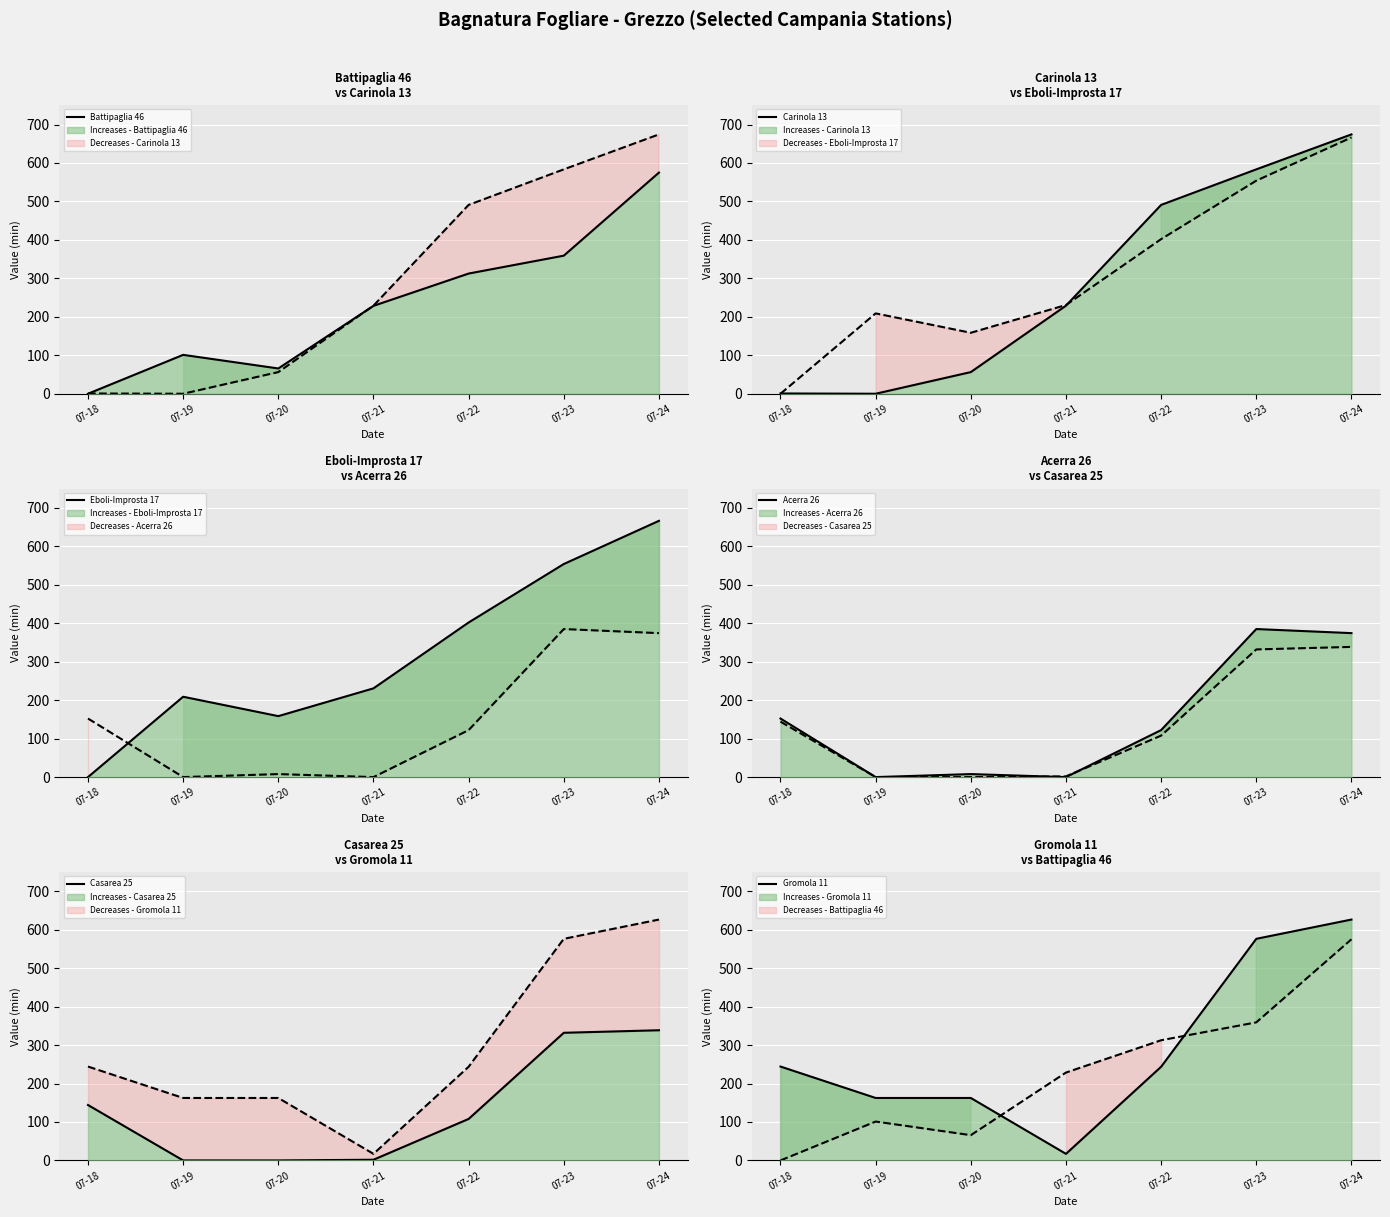

What is the value of the Acerra 26 point at the 3rd from the left?

7.8